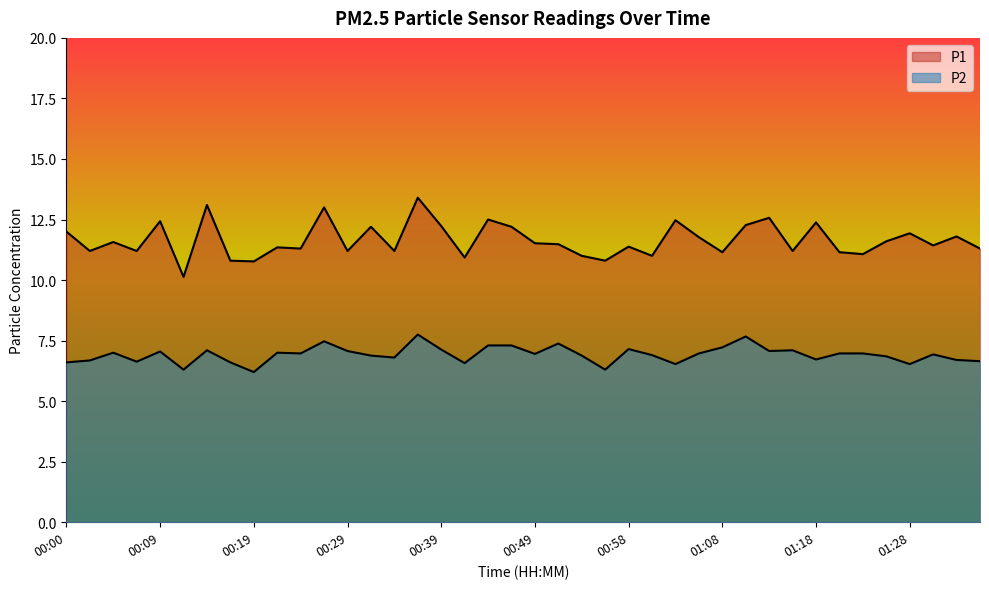

List the labels in order of P1 value, smallest first.

00:12, 00:19, 00:17, 00:56, 00:41, 00:54, 01:01, 01:23, 01:08, 01:21, 00:02, 00:07, 00:29, 00:34, 01:16, 00:24, 01:36, 00:21, 00:58, 01:31, 00:51, 00:49, 00:04, 01:26, 01:06, 01:33, 01:28, 00:00, 00:31, 00:46, 00:39, 01:11, 01:18, 00:09, 01:03, 00:43, 01:13, 00:26, 00:14, 00:36